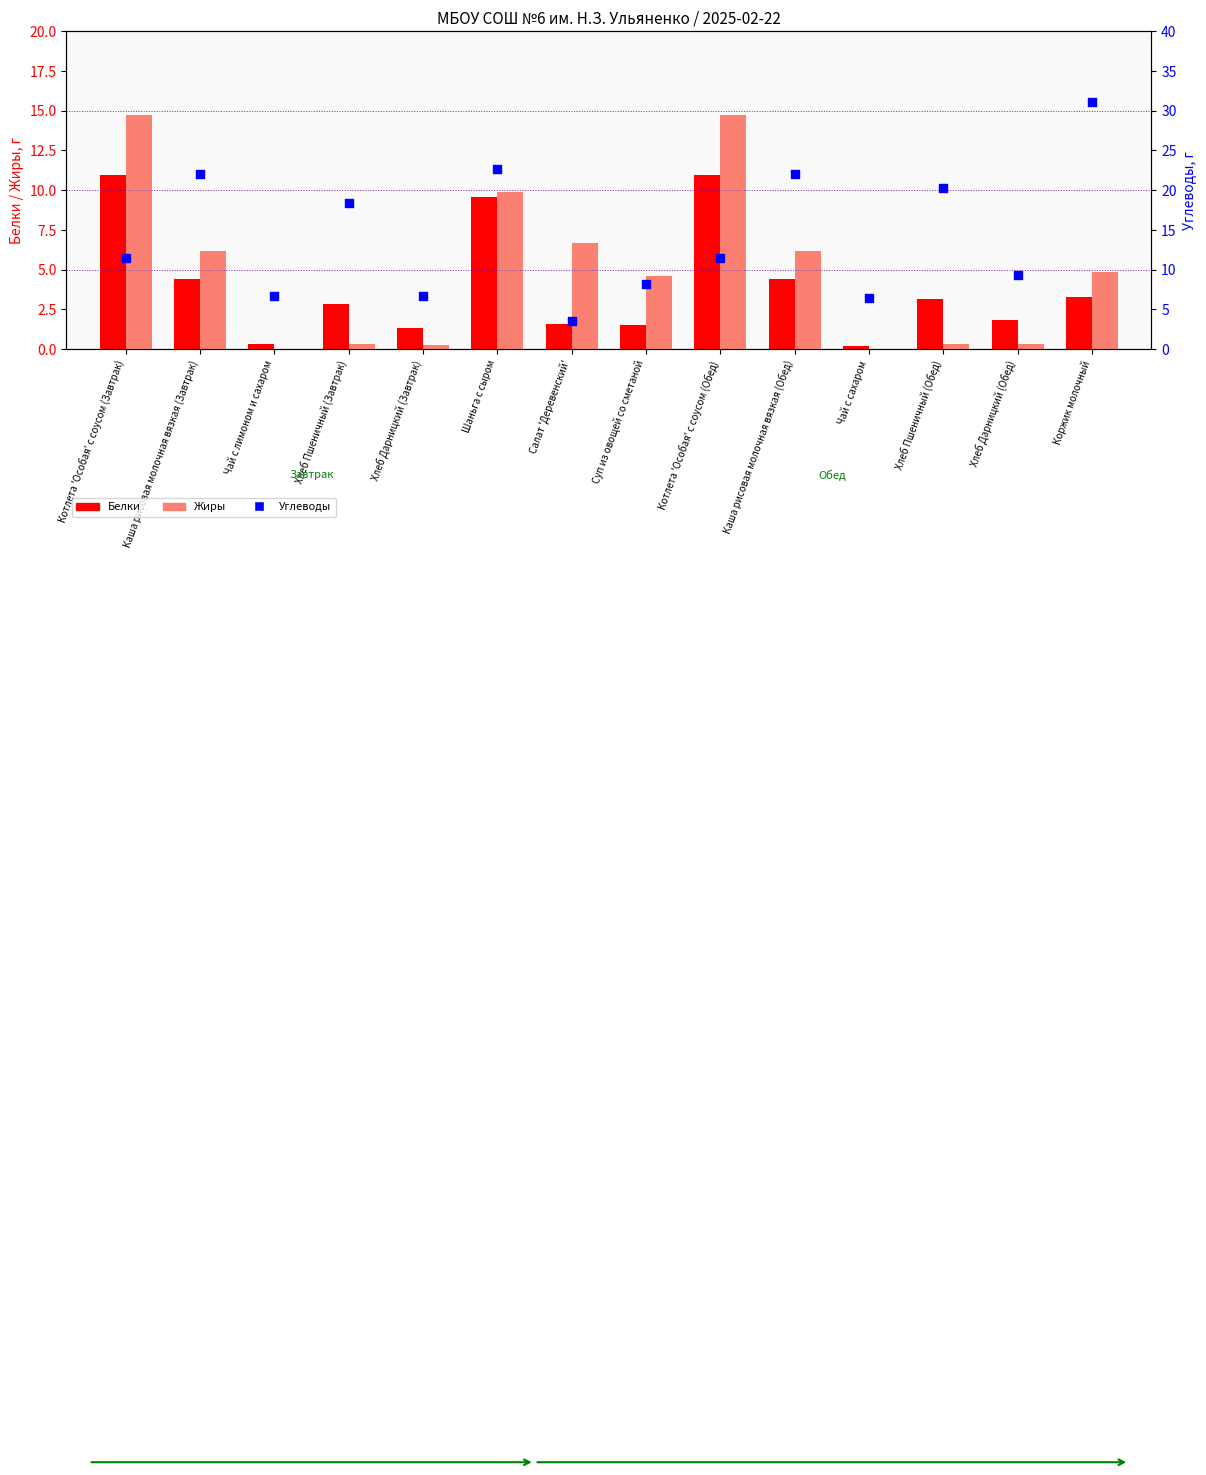

At which category is the sum across all series the highest?

Шаньга с сыром